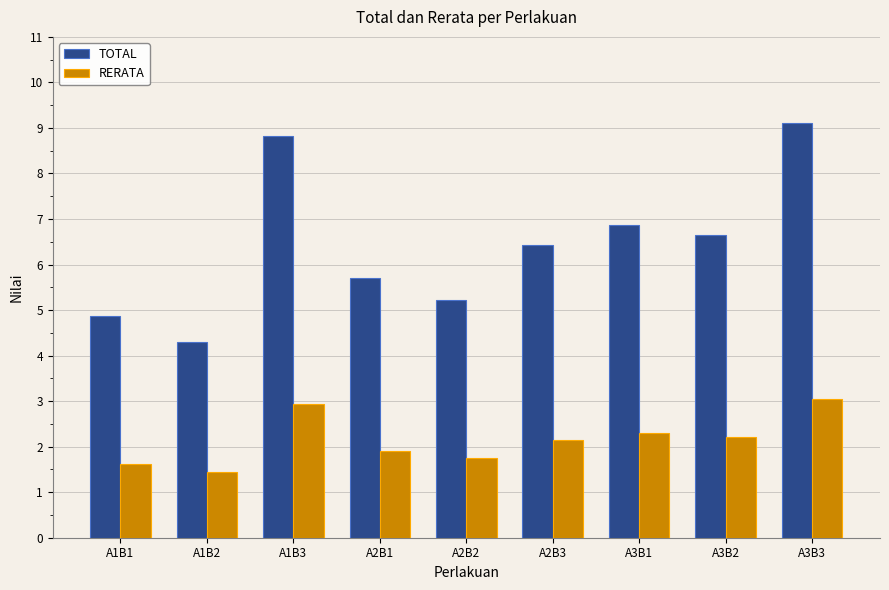

Are the bars grouped side by side (vs. stacked)?

Yes